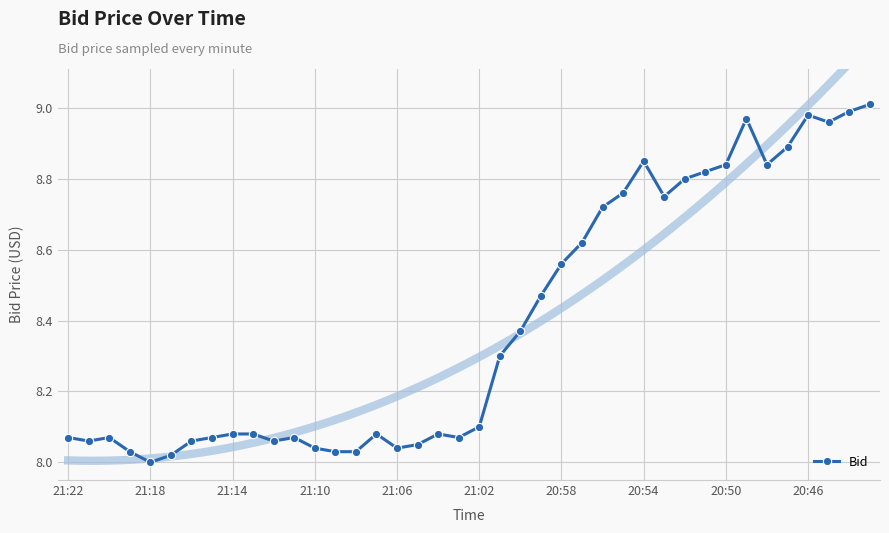

True or false: Bid has more than 1 interior local peaks.

True